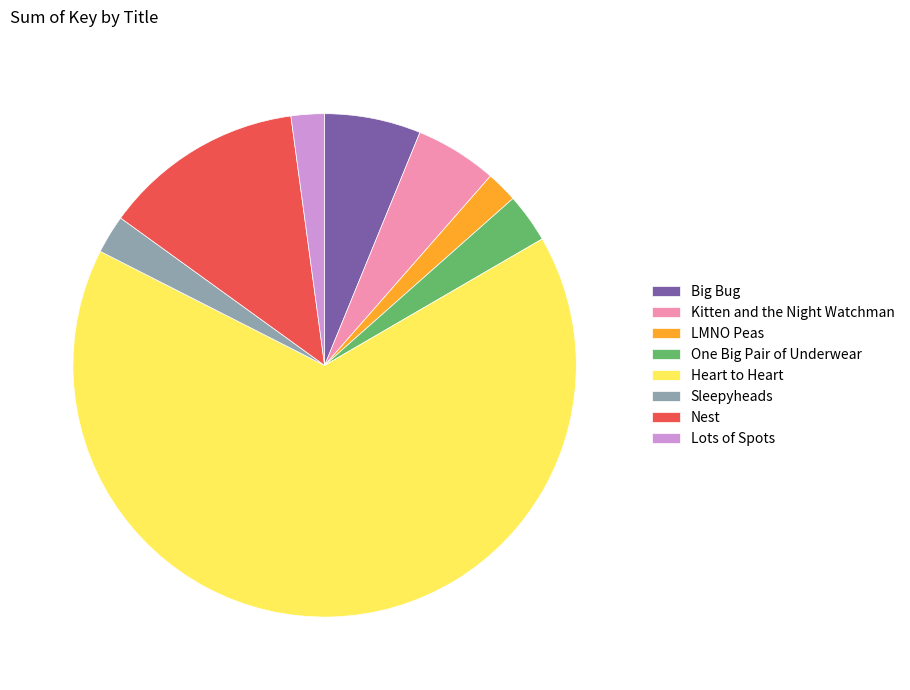

Do One Big Pair of Underwear and Nest together represent more than half of the pie?

No